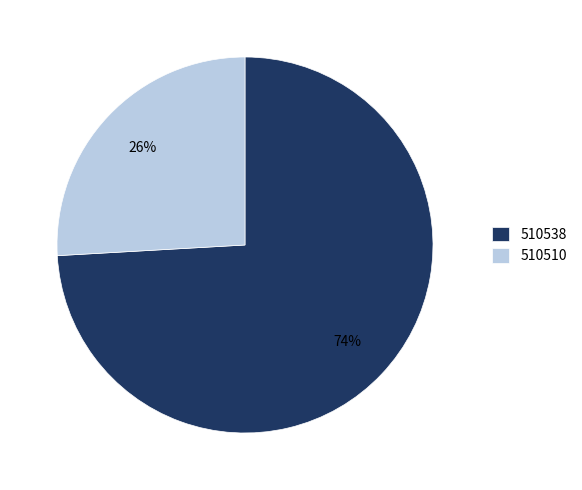

Do 510510 and 510538 together represent more than half of the pie?

Yes